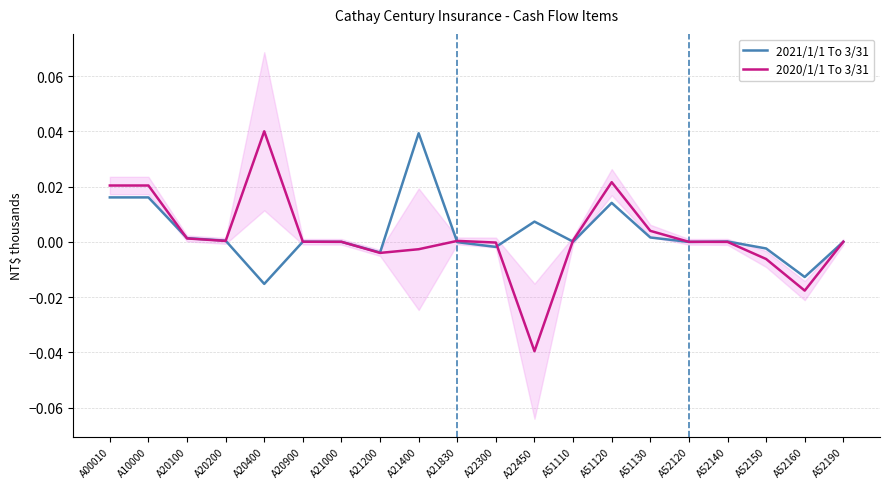

Rank the series at A21200 from lowest to highest value.

2020/1/1 To 3/31, 2021/1/1 To 3/31